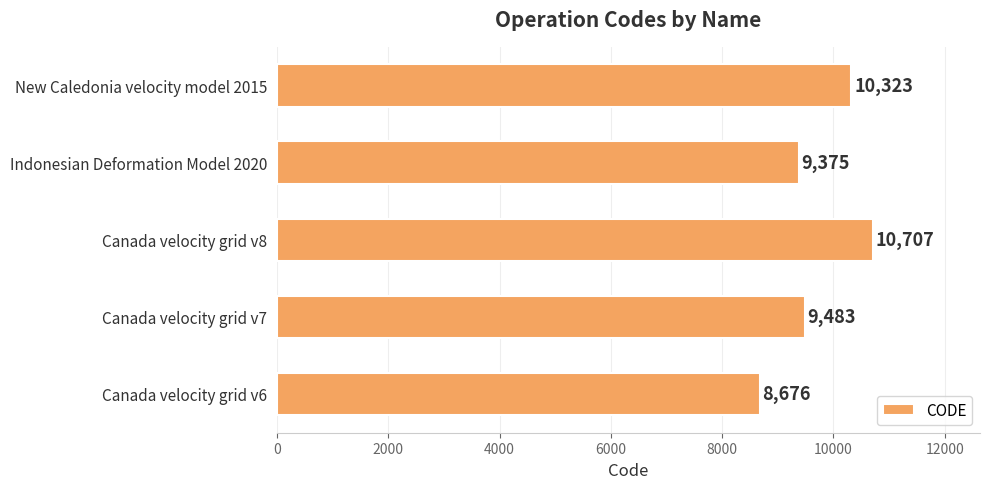

What is the sum of all values?

48564